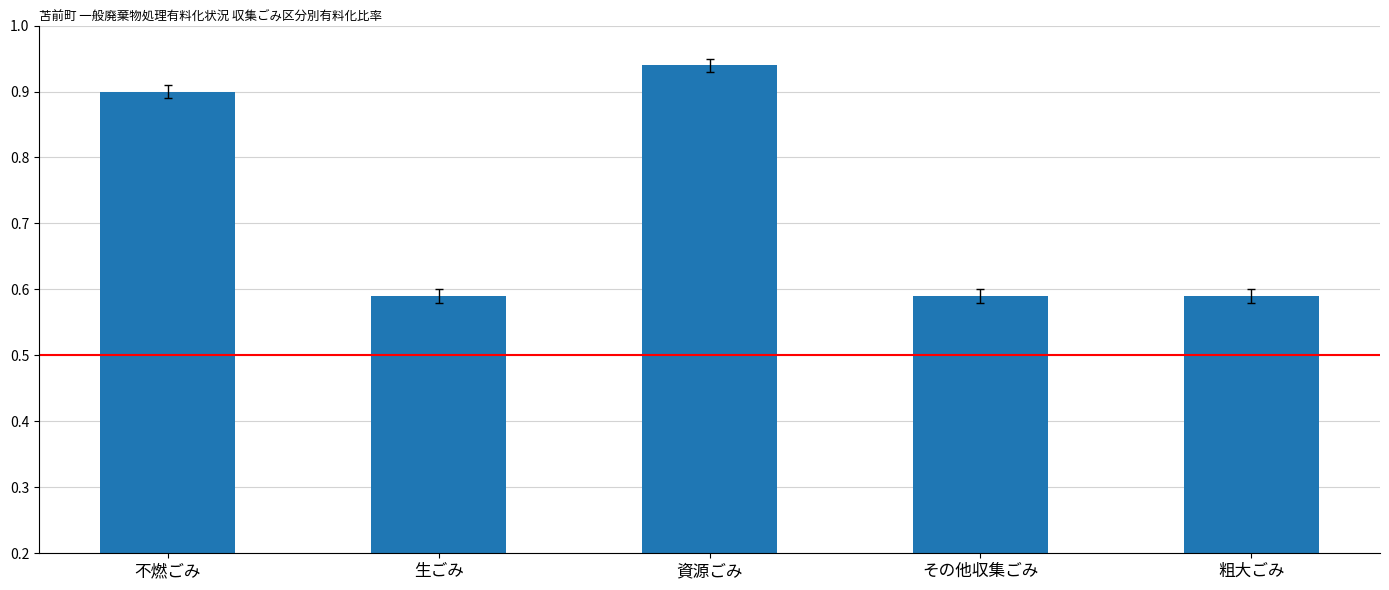

Count the values in the range 0 to 1.

5